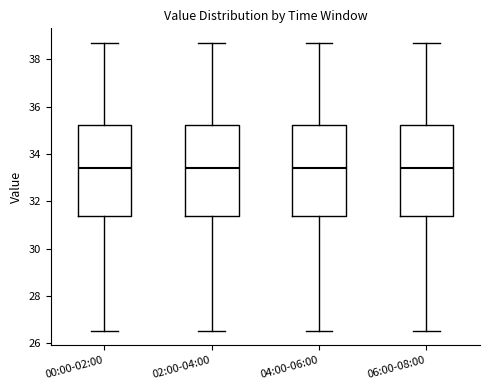

Reading left to right, transcribe this box plot: for each box, give where its median line is, the range the box spans, and where its two whiskers end, as read against the y-axis. The values are not printed on the chart, so give them approximately, as read against the axis.

00:00-02:00: median 33.4, box 31.4 to 35.2, whiskers 26.6 to 38.8
02:00-04:00: median 33.4, box 31.4 to 35.2, whiskers 26.6 to 38.8
04:00-06:00: median 33.4, box 31.4 to 35.2, whiskers 26.6 to 38.8
06:00-08:00: median 33.4, box 31.4 to 35.2, whiskers 26.6 to 38.8